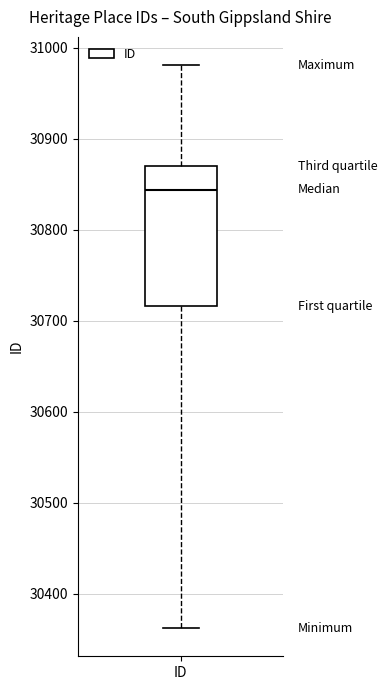

Transcribe this box plot: give where the median line is, the range the box spans, and where the two whiskers end, as read against the y-axis. The values are not printed on the chart, so give them approximately, as read against the axis.

median 30840, box 30720 to 30870, whiskers 30360 to 30980